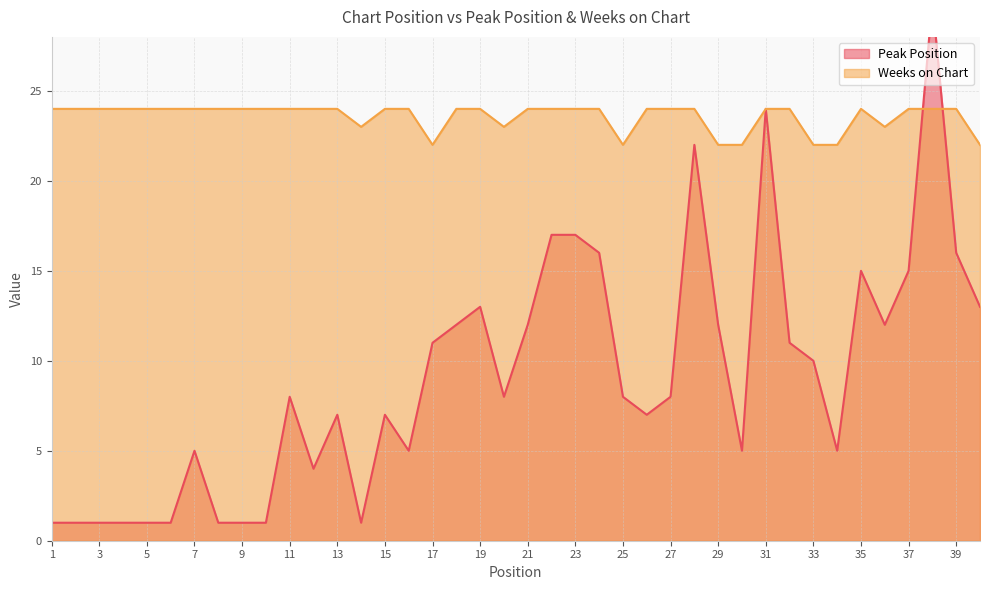

True or false: Peak Position has more than 2 interior local peaks.

True